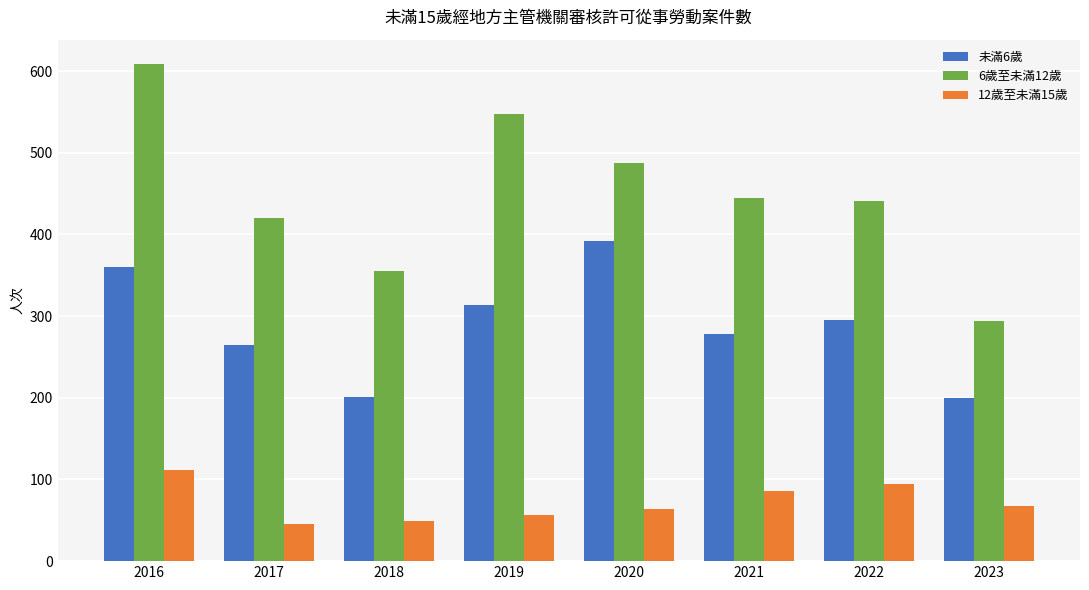

What is the minimum value for 6歲至未滿12歲?

294